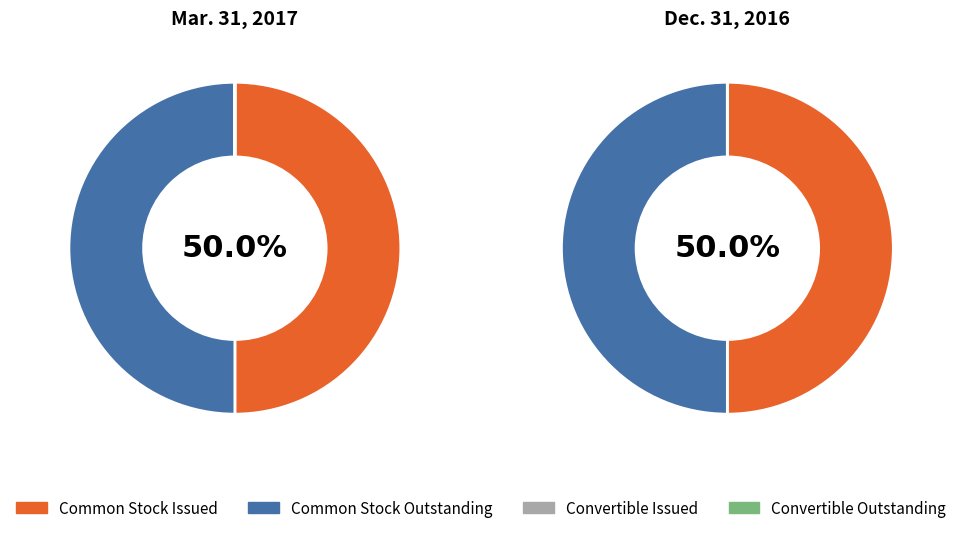

Which slice is the smallest?

Convertible Issued